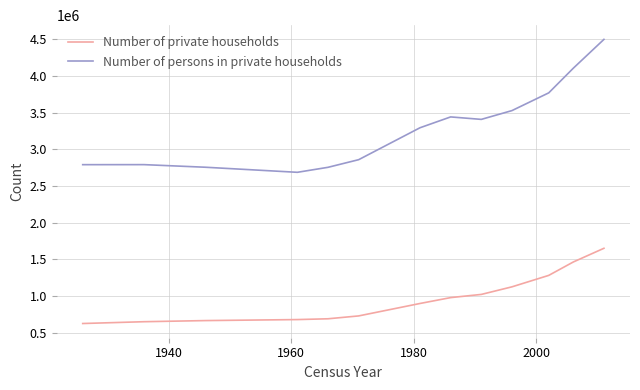

List the series in order of their peak value, lowest first.

Number of private households, Number of persons in private households